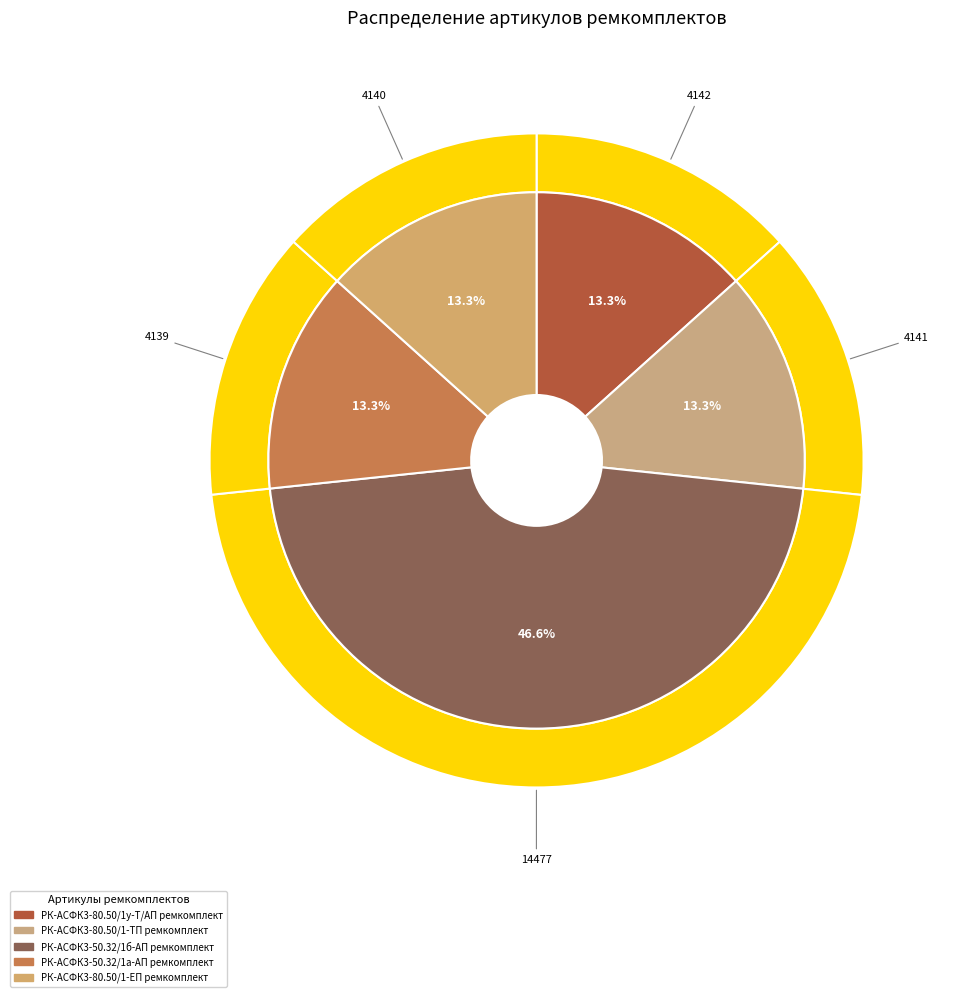

Does РК-АСФК3-50.32/1б-АП ремкомплект represent more than half of the total?

No